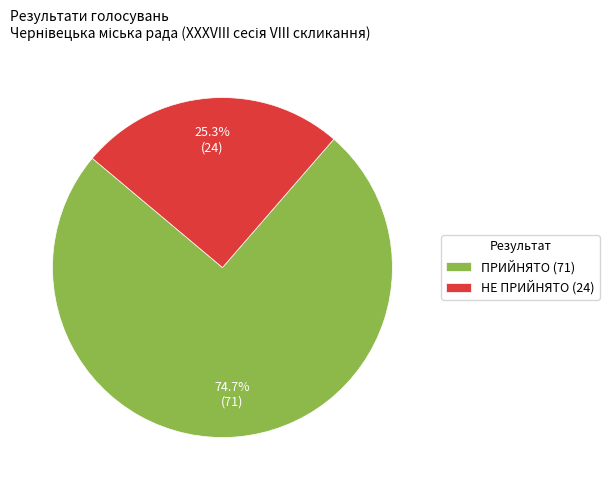

What is the smallest slice in the pie chart?

НЕ ПРИЙНЯТО